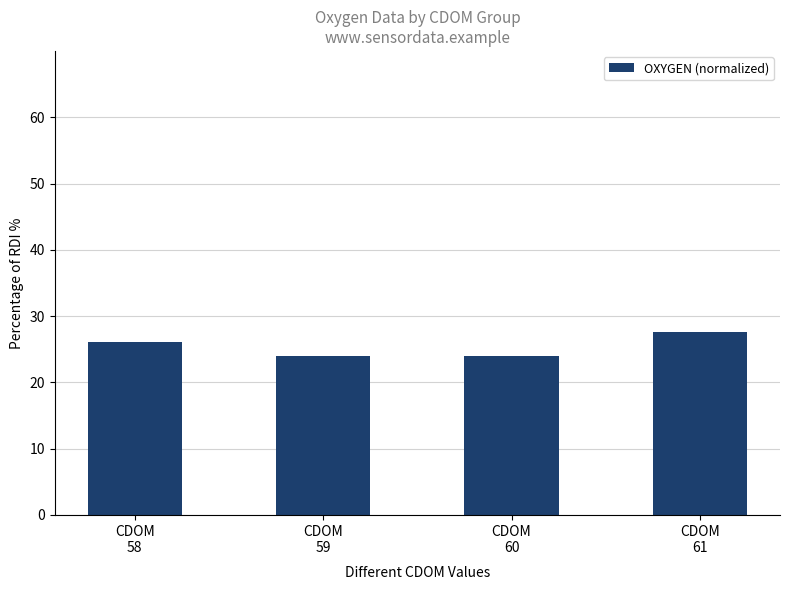

The value at CDOM
58 is 41.1. True or false?

False